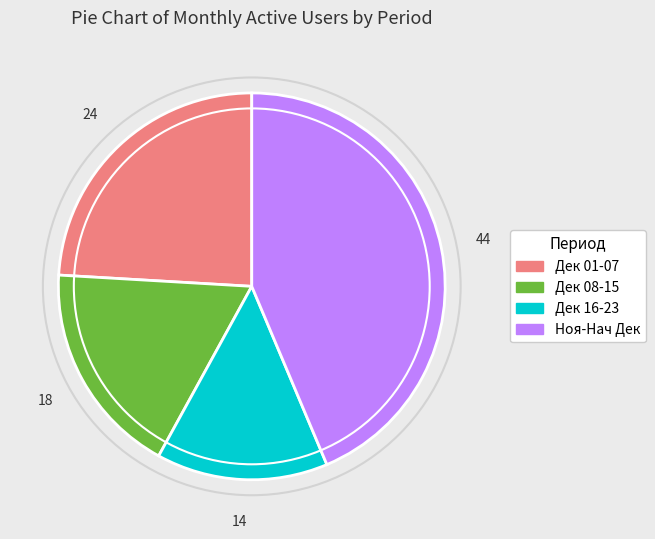

Is there a majority slice in this chart?

No